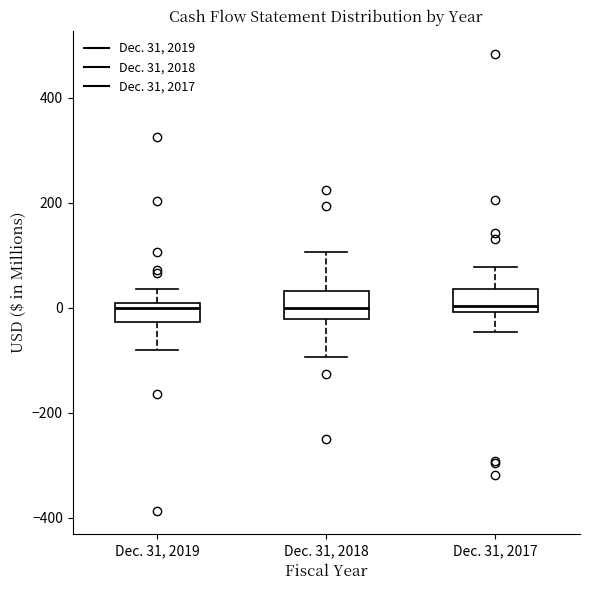

Where does the median line of the box for Dec. 31, 2018 sit on the y-axis? The values are not printed on the chart, so give them approximately, as read against the axis.

0